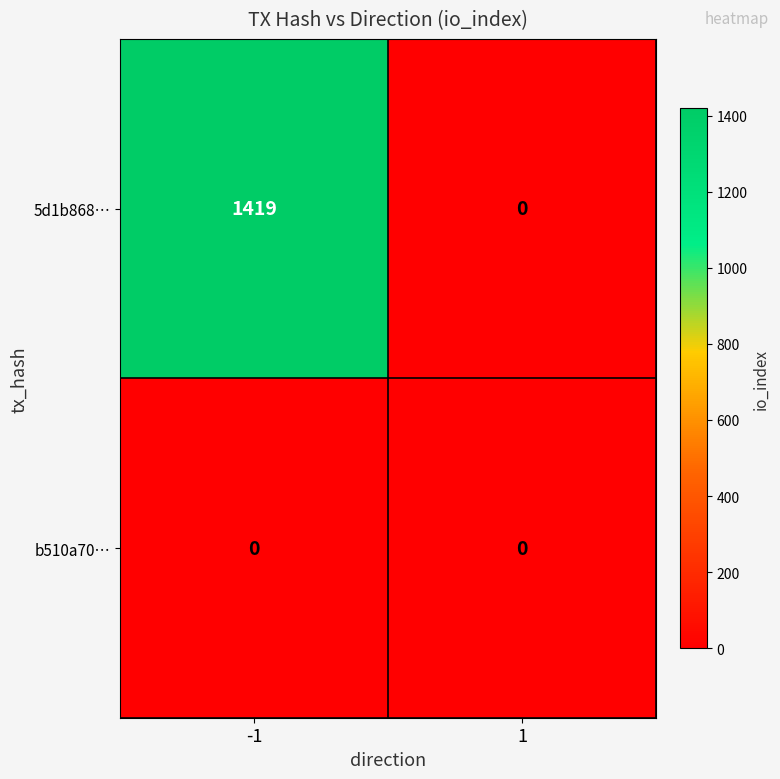

Is it true that 5d1b868… equals 610 at -1?

False